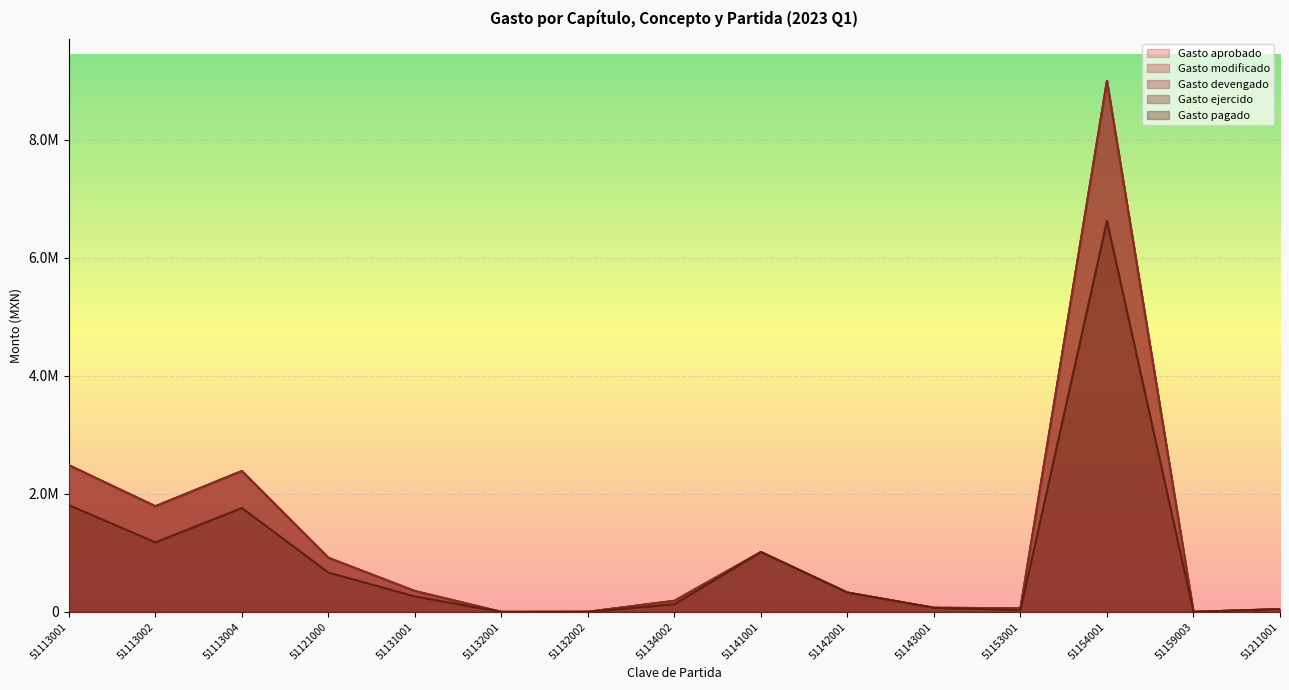

In Gasto ejercido, how many points are higher than both neighbors (excluding endpoints)?

3